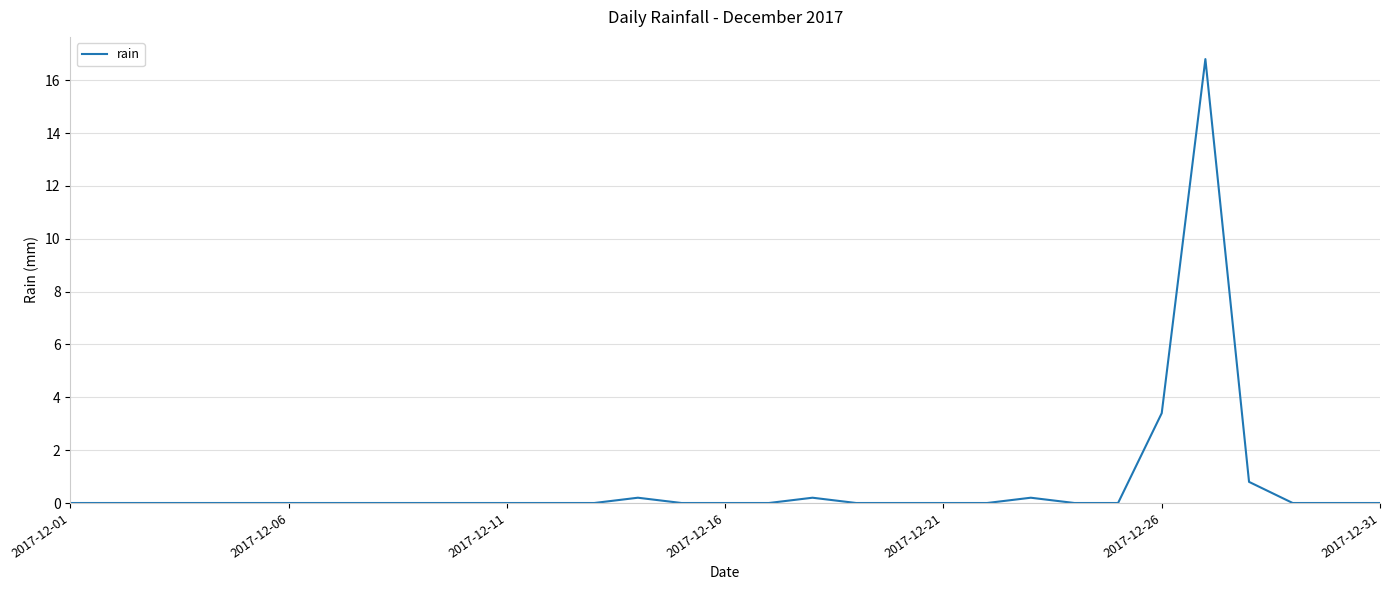

Reading left to right, what are all the values shown in this chart?

0.0	0.0	0.0	0.0	0.0	0.0	0.0	0.0	0.0	0.0	0.0	0.0	0.0	0.2	0.0	0.0	0.0	0.2	0.0	0.0	0.0	0.0	0.2	0.0	0.0	3.4	16.8	0.8	0.0	0.0	0.0